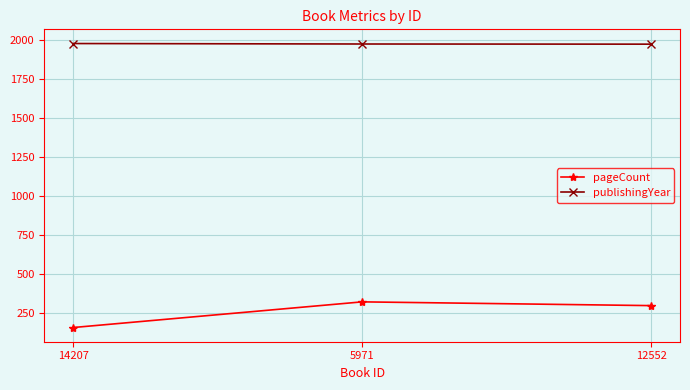

Is the value of pageCount at 14207 greater than the value of publishingYear at 5971?

No